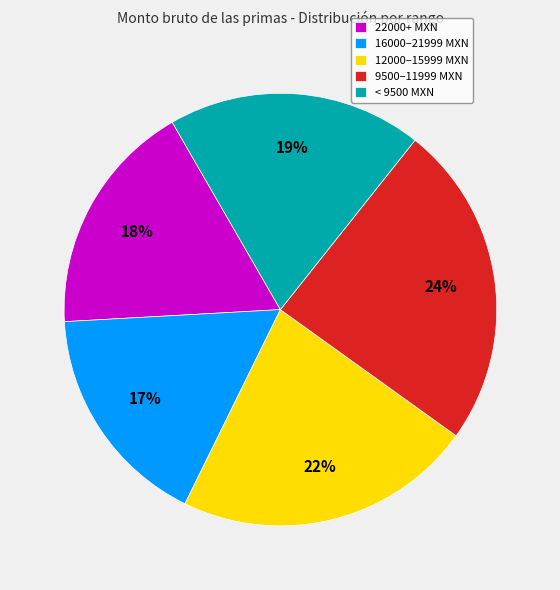

To the nearest percent, what portion does 9500–11999 MXN represent?

24%